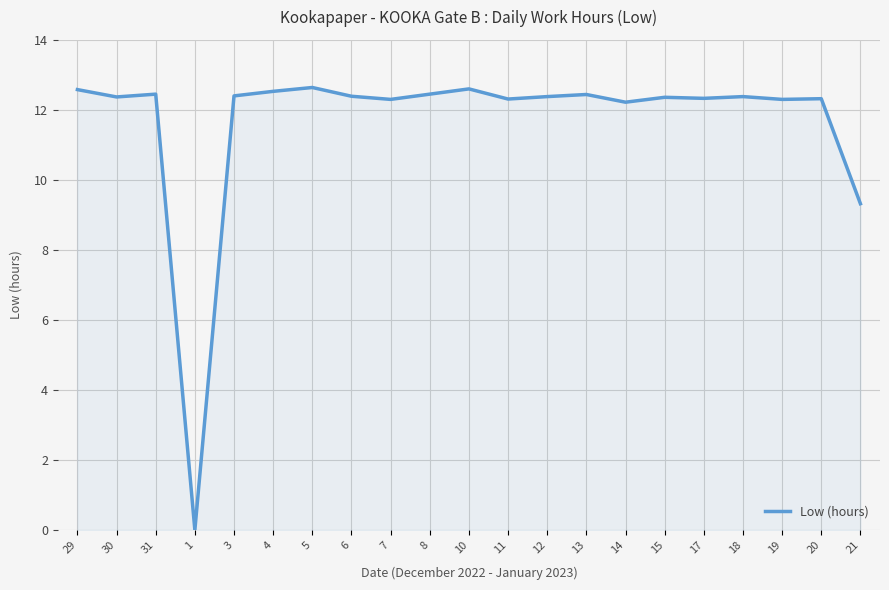

How many values are below 12?

2